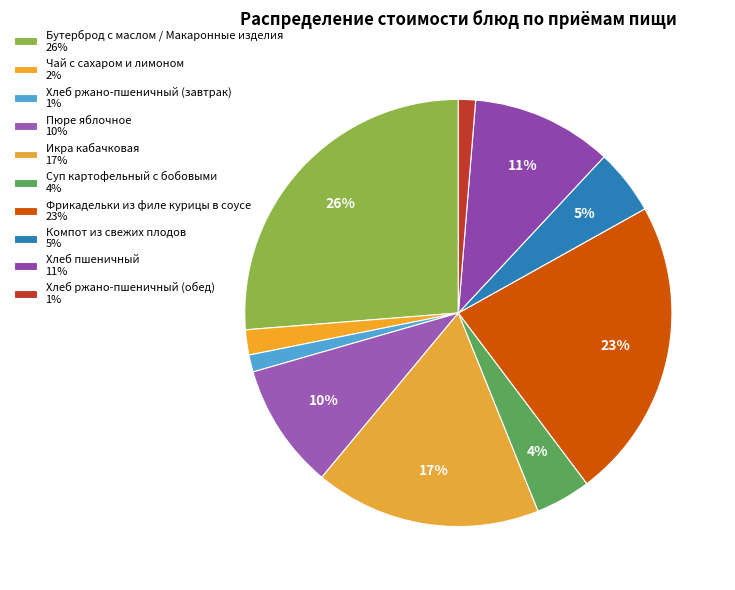

Count the number of slices in the pie.

10